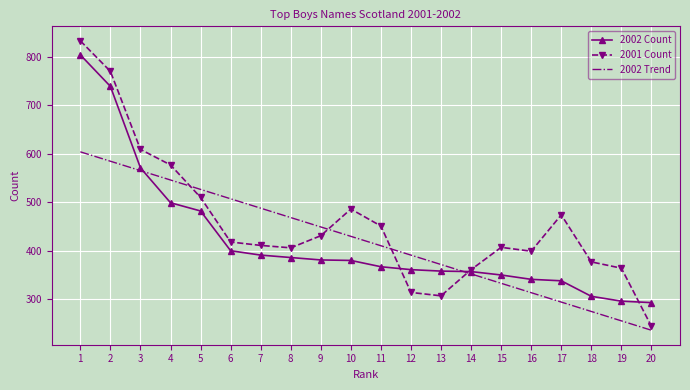

What is the total value across all series at 20?

773.0